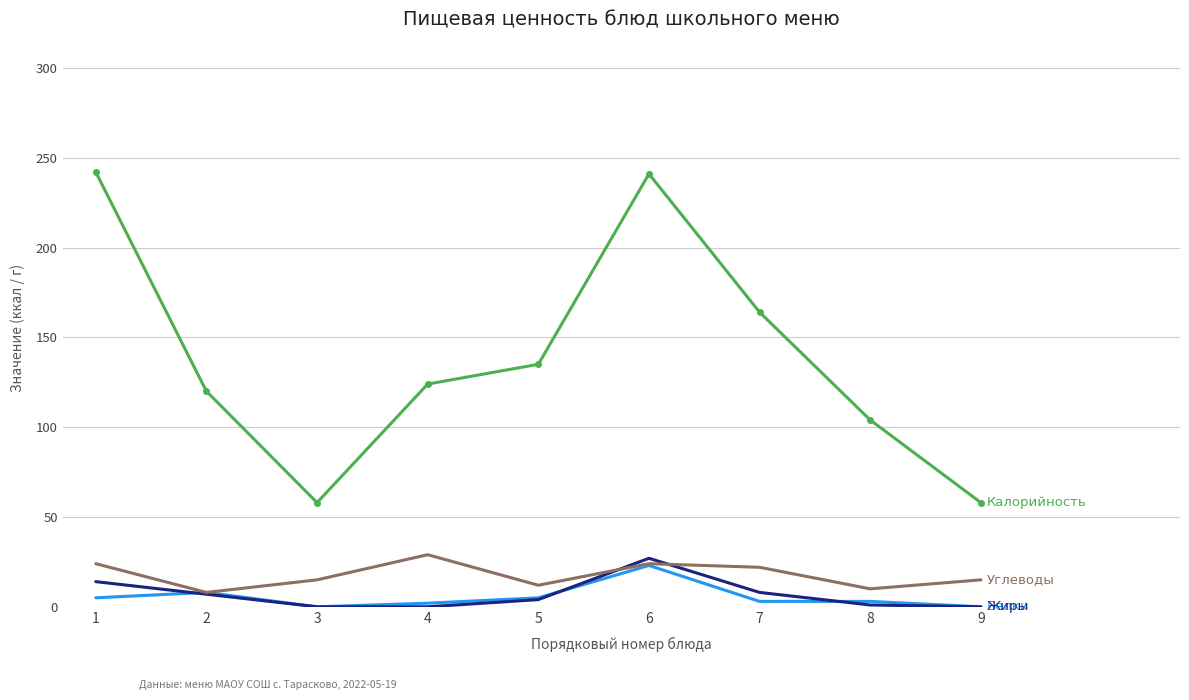

What is the greatest value displayed?

242